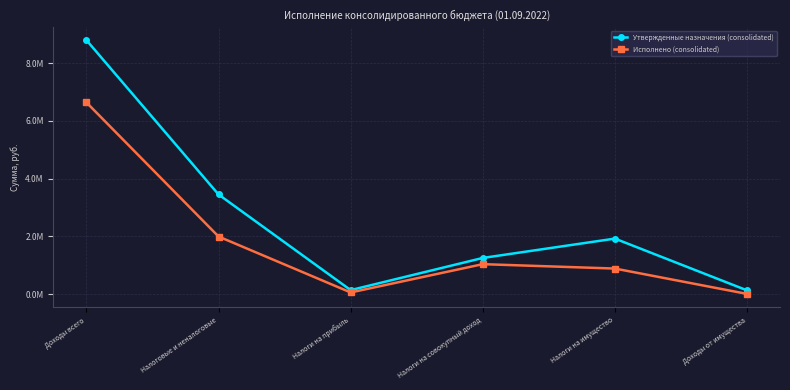

The Исполнено (consolidated) series shows 4399610.4 at Доходы всего. True or false?

False